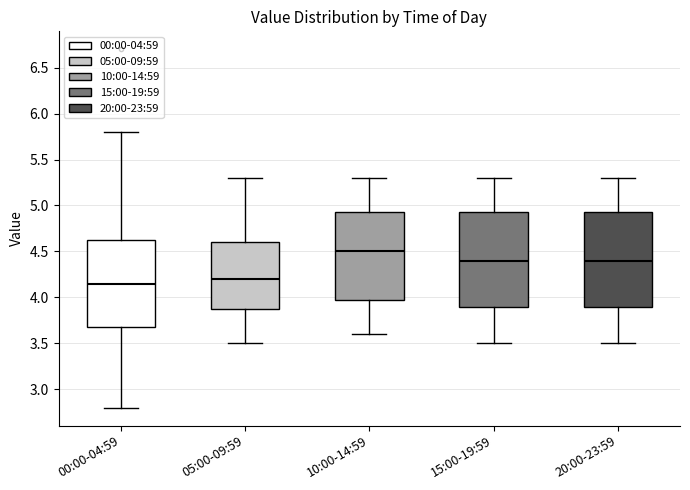

Where is the lower edge of the box for 20:00-23:59 on the y-axis? The values are not printed on the chart, so give them approximately, as read against the axis.

3.90